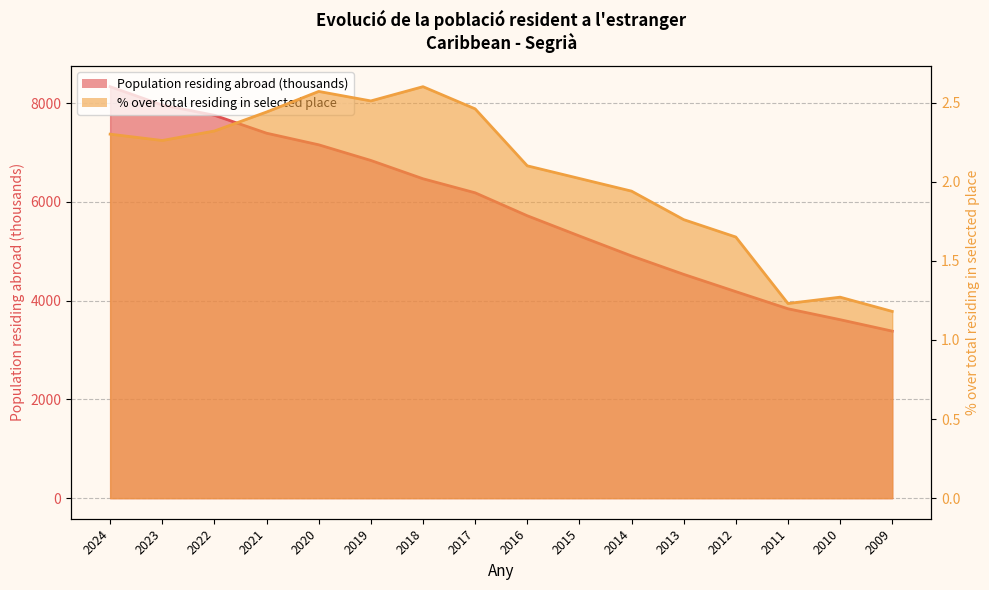

Rank the series by their average value, from highest to lowest.

Population residing abroad (thousands), % over total residing in selected place